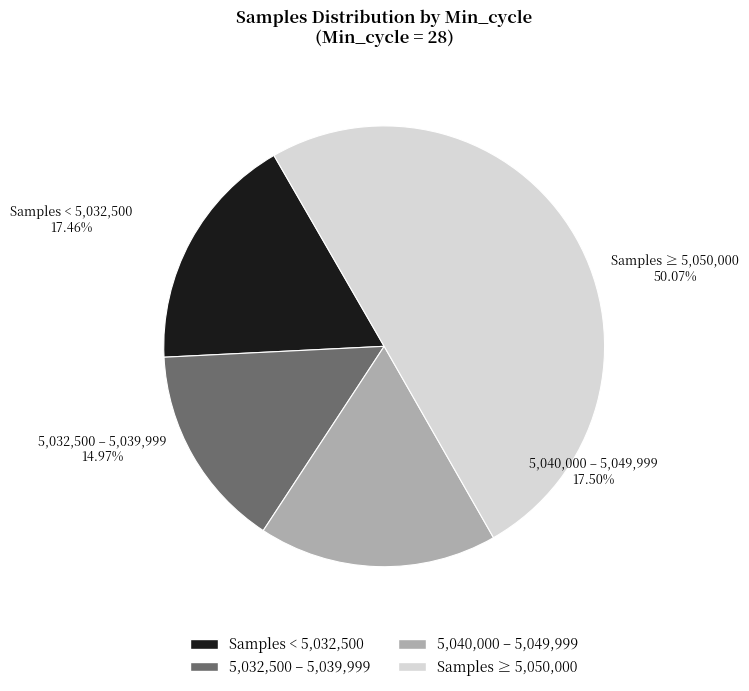

Is it true that 17 is 3% of the pie?

True